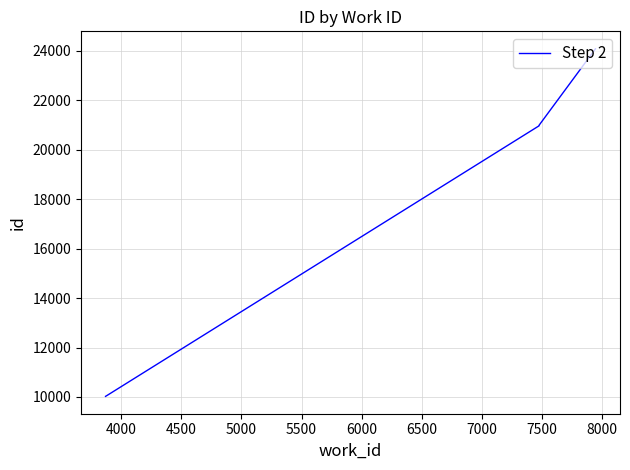

What is the value of the 5th point from the left?

20993